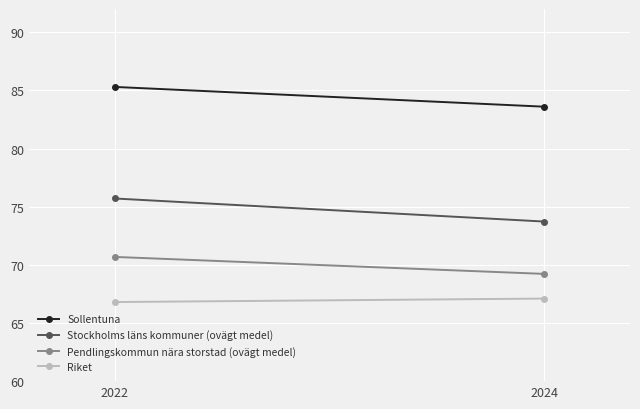

Which label corresponds to the largest value in the chart?

2022